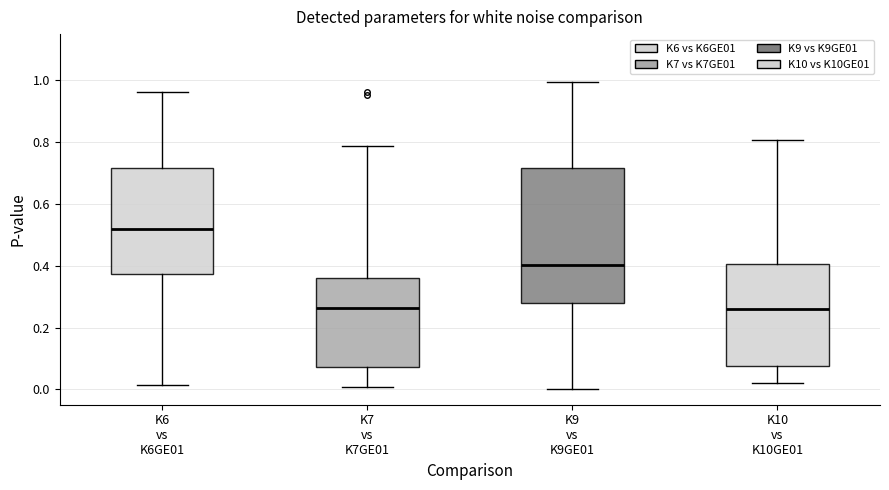

Reading left to right, transcribe this box plot: for each box, give where its median line is, the range the box spans, and where its two whiskers end, as read against the y-axis. The values are not printed on the chart, so give them approximately, as read against the axis.

K6 vs K6GE01: median 0.52, box 0.38 to 0.72, whiskers 0.02 to 0.96
K7 vs K7GE01: median 0.26, box 0.08 to 0.36, whiskers 0.00 to 0.78
K9 vs K9GE01: median 0.40, box 0.28 to 0.72, whiskers 0.00 to 1.00
K10 vs K10GE01: median 0.26, box 0.08 to 0.40, whiskers 0.02 to 0.80